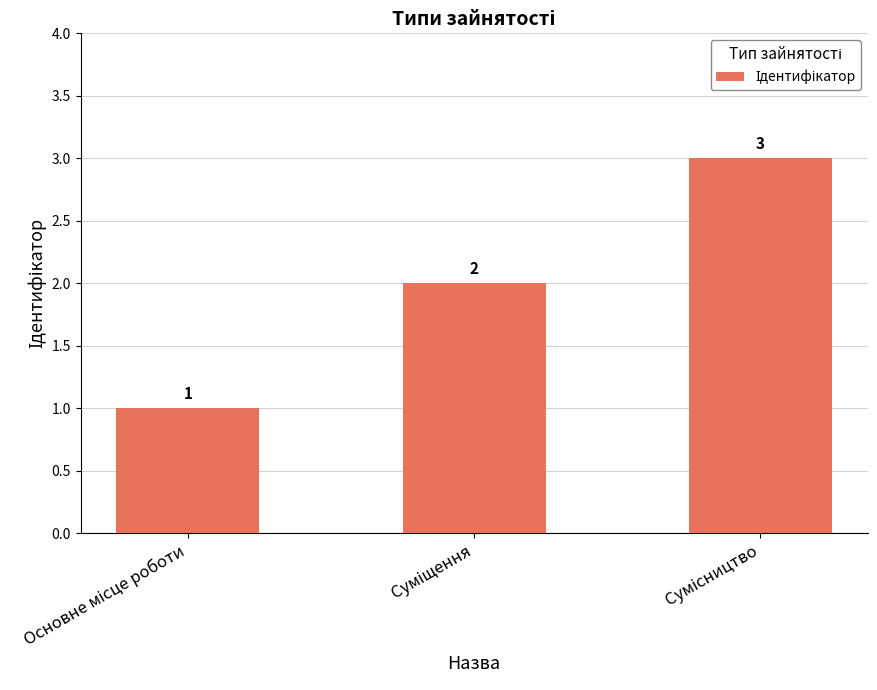

Reading left to right, what are all the values shown in this chart?

1	2	3